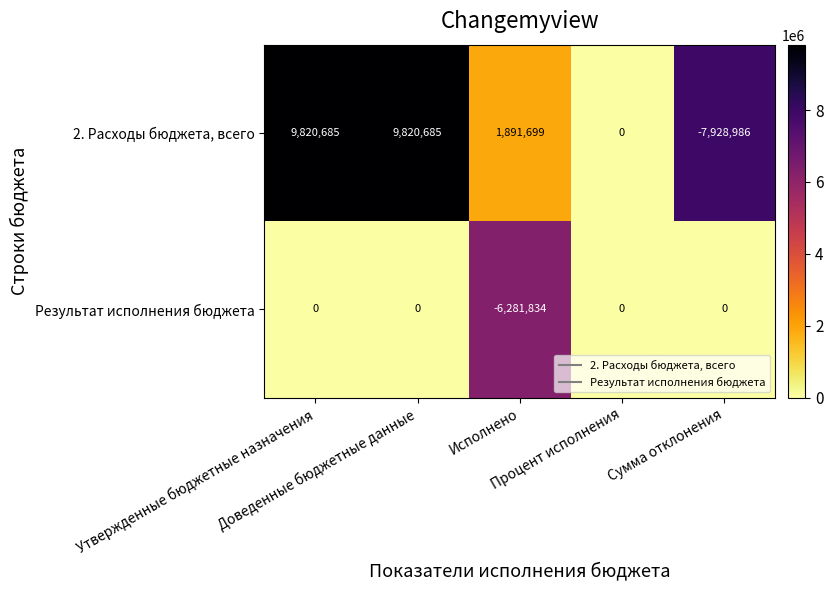

What is the minimum value shown in the chart?

-7928986